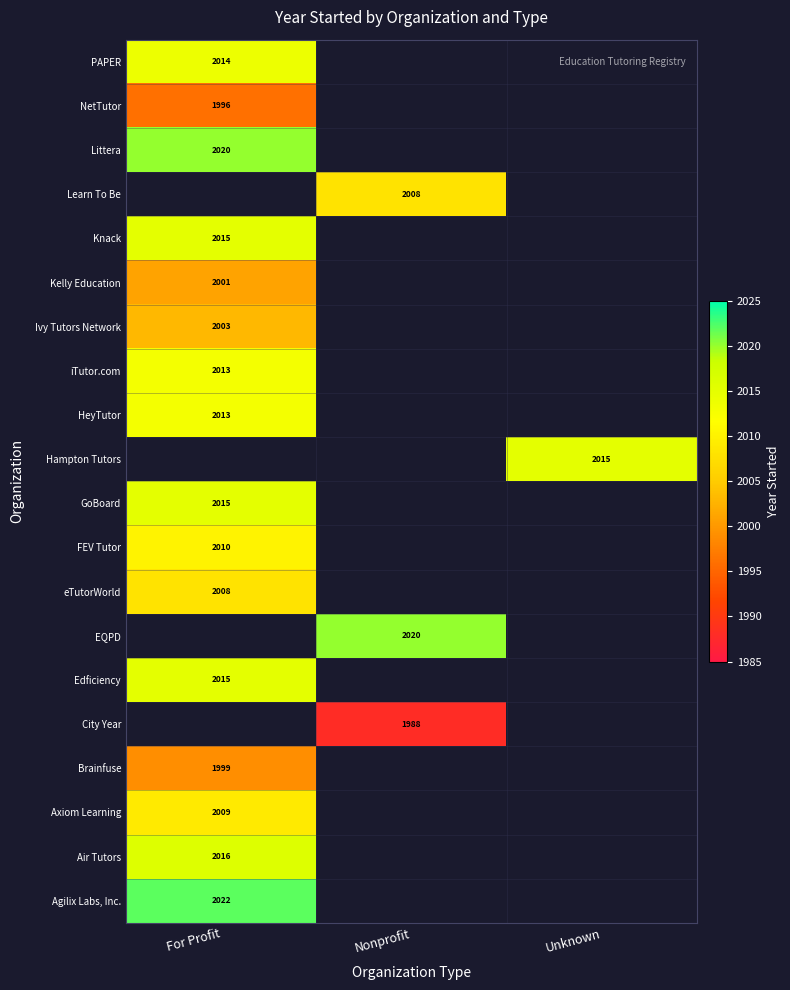

What is the total value across all series at Nonprofit?

6016